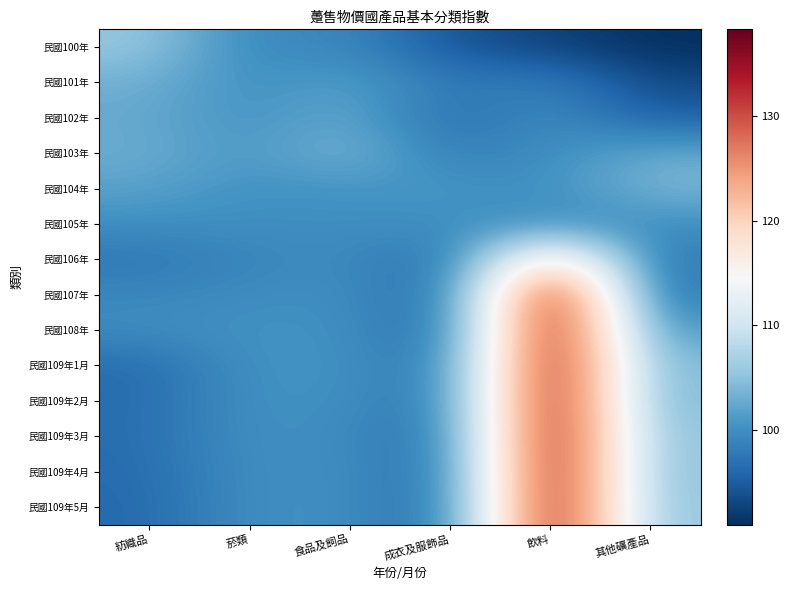

Between 成衣及服飾品 and 紡織品, which is larger?

紡織品